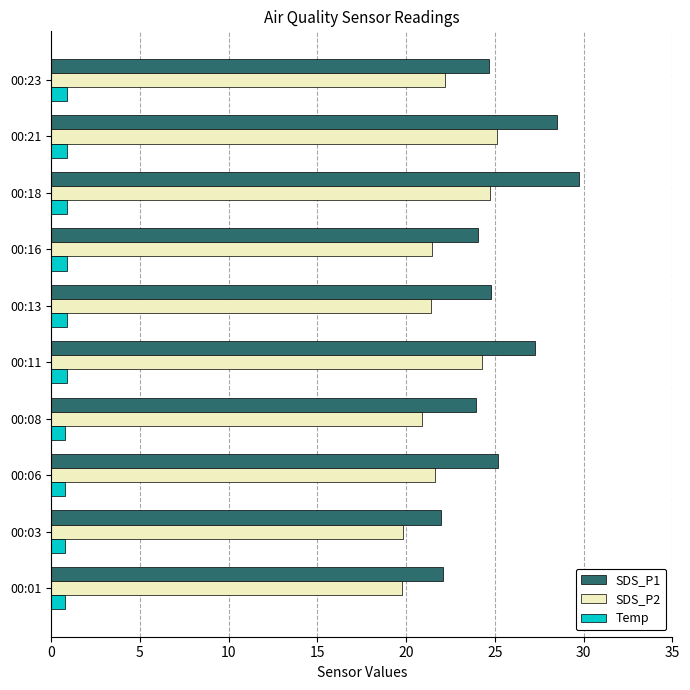

Is it true that SDS_P2 equals 34.8 at 00:03?

False